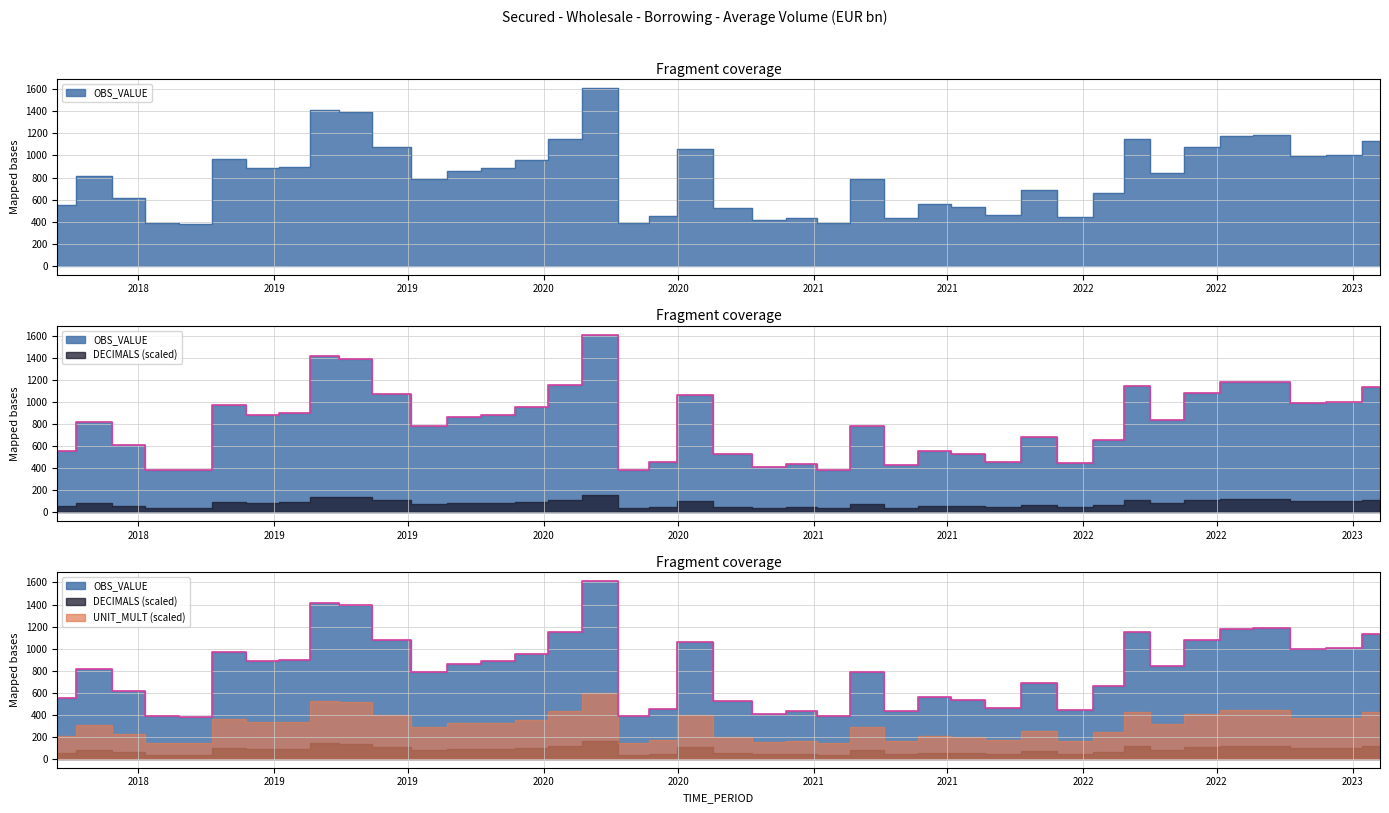

Does the chart display data point markers on the line(s)?

No